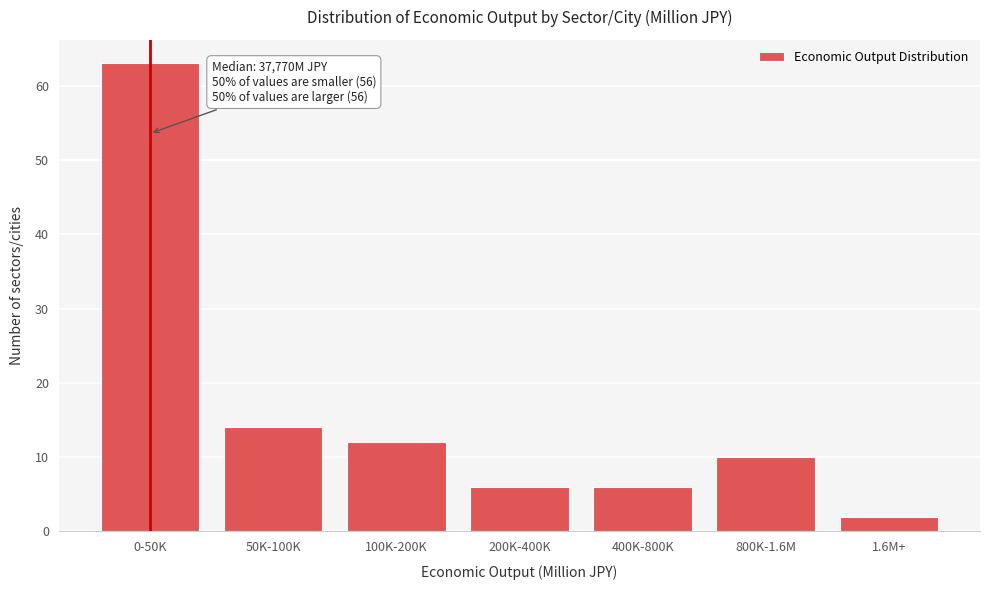

Reading left to right, extract all data points from this chart.

63	14	12	6	6	10	2